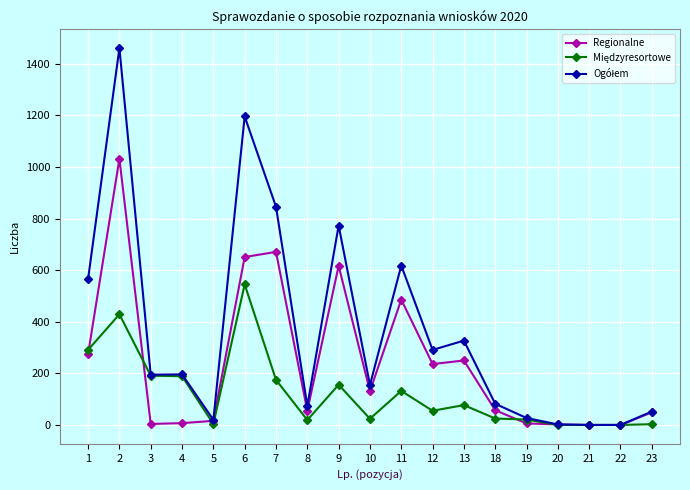

True or false: Regionalne has more than 2 points higher than both neighbors.

True